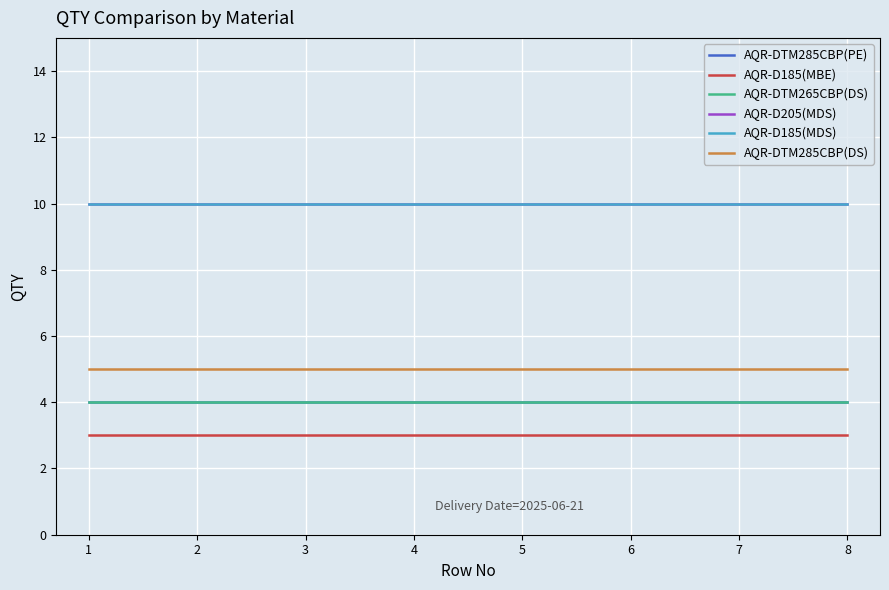

True or false: AQR-DTM285CBP(PE) has more than 0 interior local peaks.

False